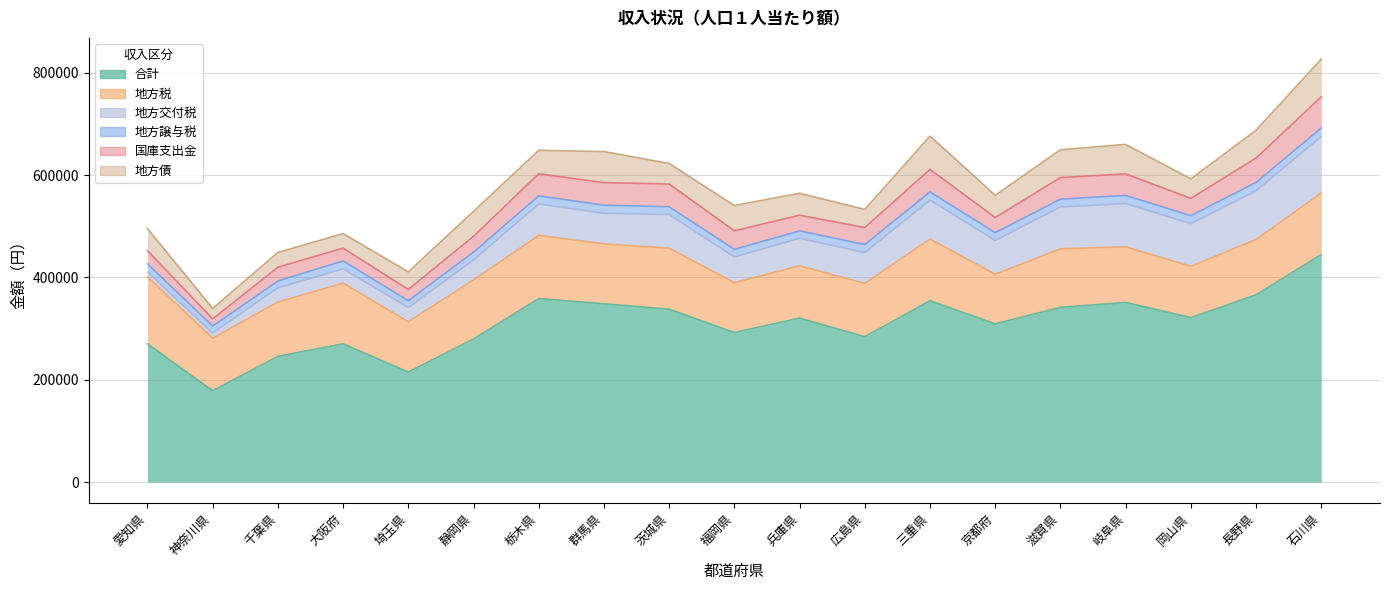

What is the difference between the maximum and minimum values in the 地方譲与税 series?

3705